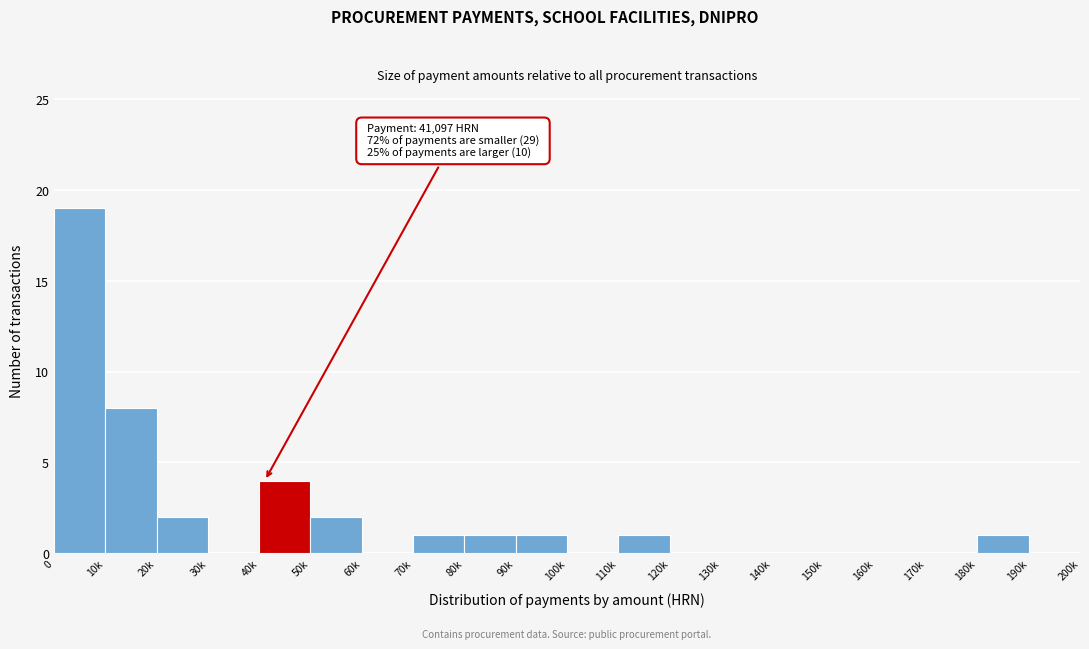

Reading left to right, what are all the values shown in this chart?

0=19	10k=8	20k=2	30k=0	40k=4	50k=2	60k=0	70k=1	80k=1	90k=1	100k=0	110k=1	120k=0	130k=0	140k=0	150k=0	160k=0	170k=0	180k=1	190k=0